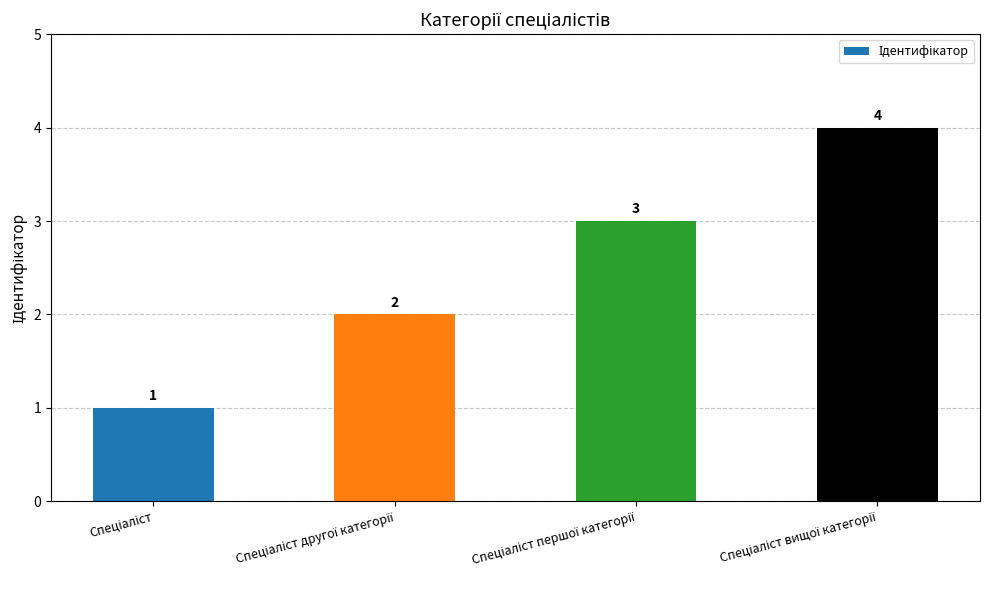

What is the value of the 2nd bar from the left?

2